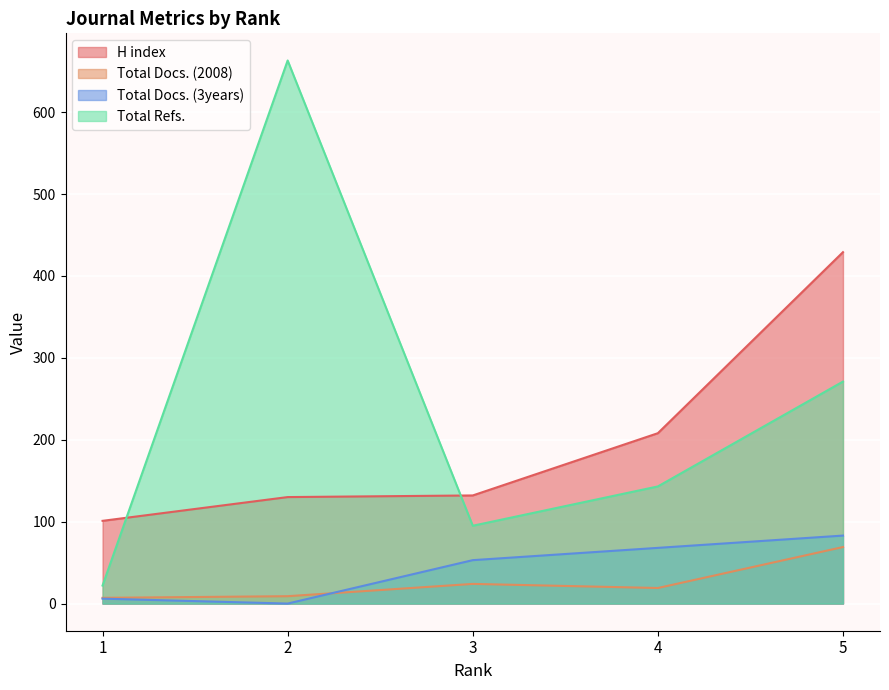

Rank the categories by Total Docs. (3years) value from highest to lowest.

5, 4, 3, 1, 2